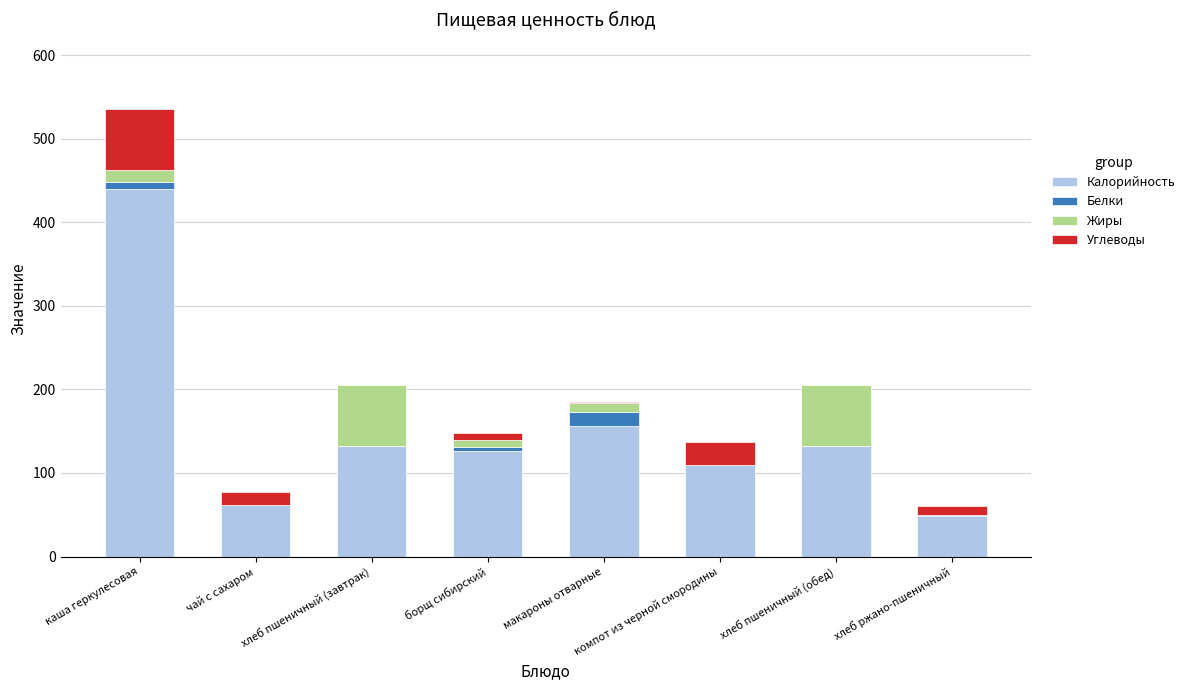

Are the bars grouped side by side (vs. stacked)?

No